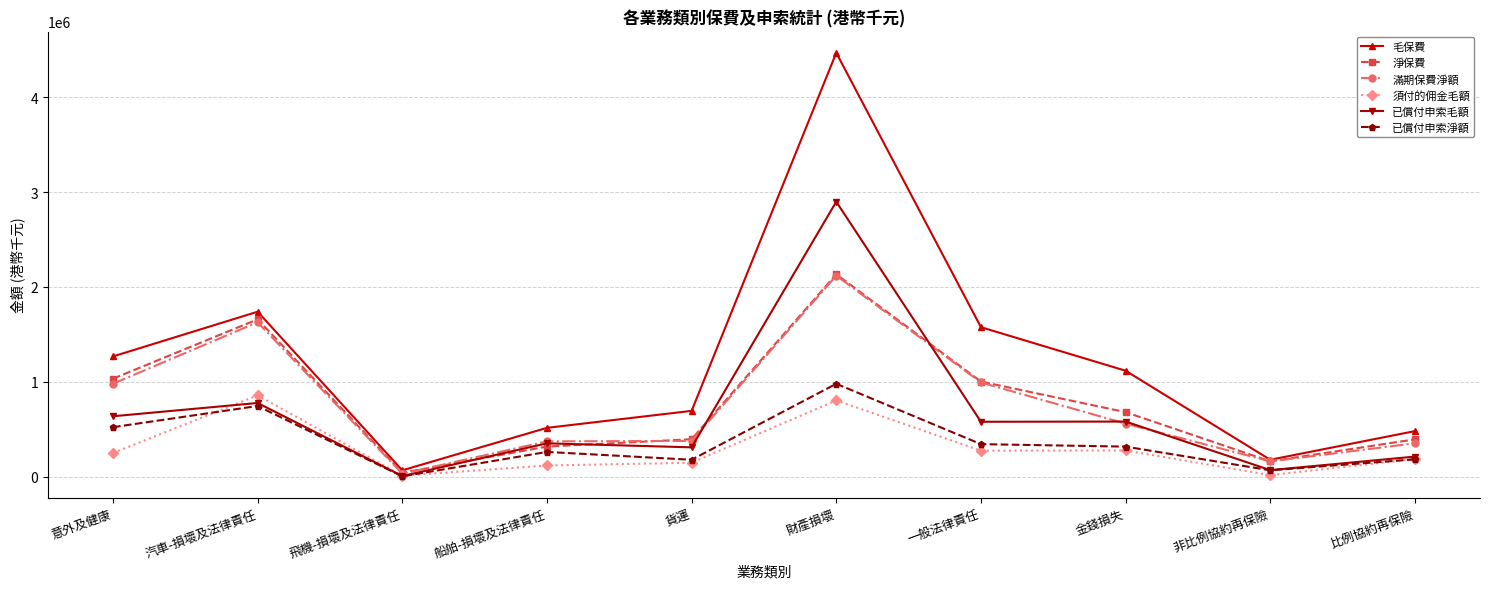

What are all the series names shown in the legend?

毛保費, 淨保費, 滿期保費淨額, 須付的佣金毛額, 已償付申索毛額, 已償付申索淨額